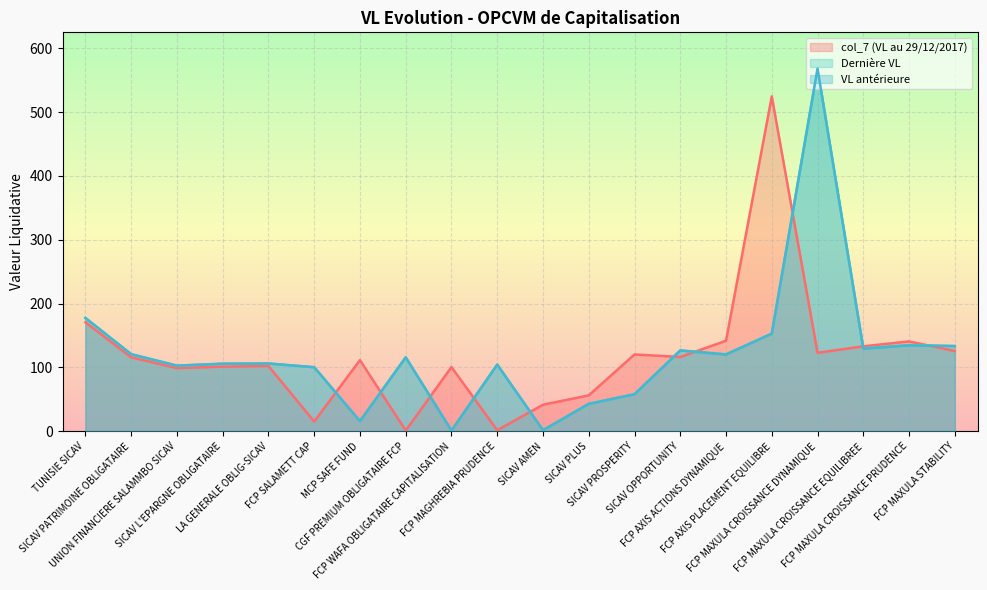

Reading left to right, extract all data points from this chart.

col_7 (VL au 29/12/2017): TUNISIE SICAV=170.9	SICAV PATRIMOINE OBLIGATAIRE=115.8	UNION FINANCIERE SALAMMBO SICAV=99.0	SICAV L'EPARGNE OBLIGATAIRE=101.2	LA GENERALE OBLIG-SICAV=102.3	FCP SALAMETT CAP=15.2	MCP SAFE FUND=111.5	CGF PREMIUM OBLIGATAIRE FCP=1.1	FCP WAFA OBLIGATAIRE CAPITALISATION=100.5	FCP MAGHREBIA PRUDENCE=1.6	SICAV AMEN=41.5	SICAV PLUS=56.2	SICAV PROSPERITY=120.3	SICAV OPPORTUNITY=116.4	FCP AXIS ACTIONS DYNAMIQUE=141.8	FCP AXIS PLACEMENT EQUILIBRE=524.8	FCP MAXULA CROISSANCE DYNAMIQUE=122.9	FCP MAXULA CROISSANCE EQUILIBREE=133.1	FCP MAXULA CROISSANCE PRUDENCE=140.7	FCP MAXULA STABILITY=125.8
Dernière VL: TUNISIE SICAV=177.5	SICAV PATRIMOINE OBLIGATAIRE=120.7	UNION FINANCIERE SALAMMBO SICAV=102.8	SICAV L'EPARGNE OBLIGATAIRE=105.8	LA GENERALE OBLIG-SICAV=106.2	FCP SALAMETT CAP=100.3	MCP SAFE FUND=15.8	CGF PREMIUM OBLIGATAIRE FCP=115.8	FCP WAFA OBLIGATAIRE CAPITALISATION=1.1	FCP MAGHREBIA PRUDENCE=104.4	SICAV AMEN=1.6	SICAV PLUS=42.9	SICAV PROSPERITY=58.0	SICAV OPPORTUNITY=126.7	FCP AXIS ACTIONS DYNAMIQUE=120.6	FCP AXIS PLACEMENT EQUILIBRE=153.1	FCP MAXULA CROISSANCE DYNAMIQUE=567.7	FCP MAXULA CROISSANCE EQUILIBREE=130.0	FCP MAXULA CROISSANCE PRUDENCE=135.1	FCP MAXULA STABILITY=133.5
VL antérieure: TUNISIE SICAV=177.5	SICAV PATRIMOINE OBLIGATAIRE=120.7	UNION FINANCIERE SALAMMBO SICAV=102.8	SICAV L'EPARGNE OBLIGATAIRE=105.8	LA GENERALE OBLIG-SICAV=106.1	FCP SALAMETT CAP=100.3	MCP SAFE FUND=15.8	CGF PREMIUM OBLIGATAIRE FCP=115.8	FCP WAFA OBLIGATAIRE CAPITALISATION=1.1	FCP MAGHREBIA PRUDENCE=104.4	SICAV AMEN=1.6	SICAV PLUS=42.9	SICAV PROSPERITY=58.0	SICAV OPPORTUNITY=126.5	FCP AXIS ACTIONS DYNAMIQUE=120.2	FCP AXIS PLACEMENT EQUILIBRE=152.9	FCP MAXULA CROISSANCE DYNAMIQUE=568.3	FCP MAXULA CROISSANCE EQUILIBREE=129.4	FCP MAXULA CROISSANCE PRUDENCE=134.5	FCP MAXULA STABILITY=133.4